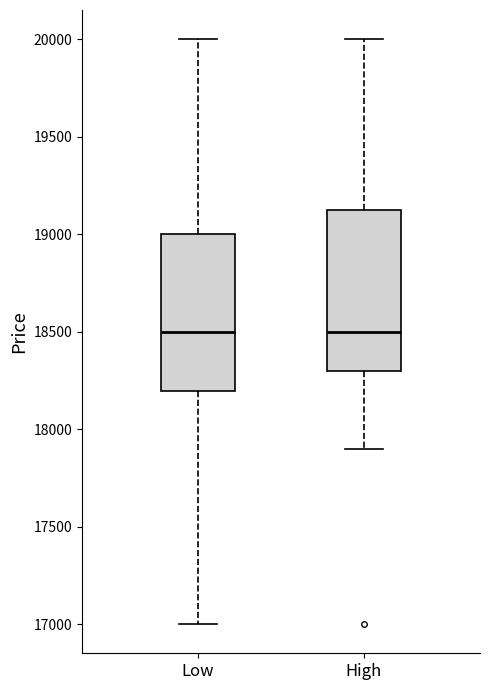

Where does the upper whisker of the box for High end on the y-axis? The values are not printed on the chart, so give them approximately, as read against the axis.

20000